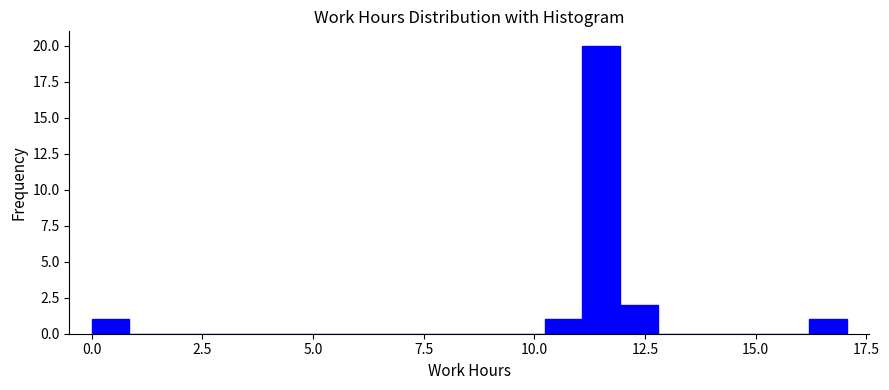

Around what value on the x-axis is the tallest bar? Give the approximate position of its centre, as read against the axis.

11.5